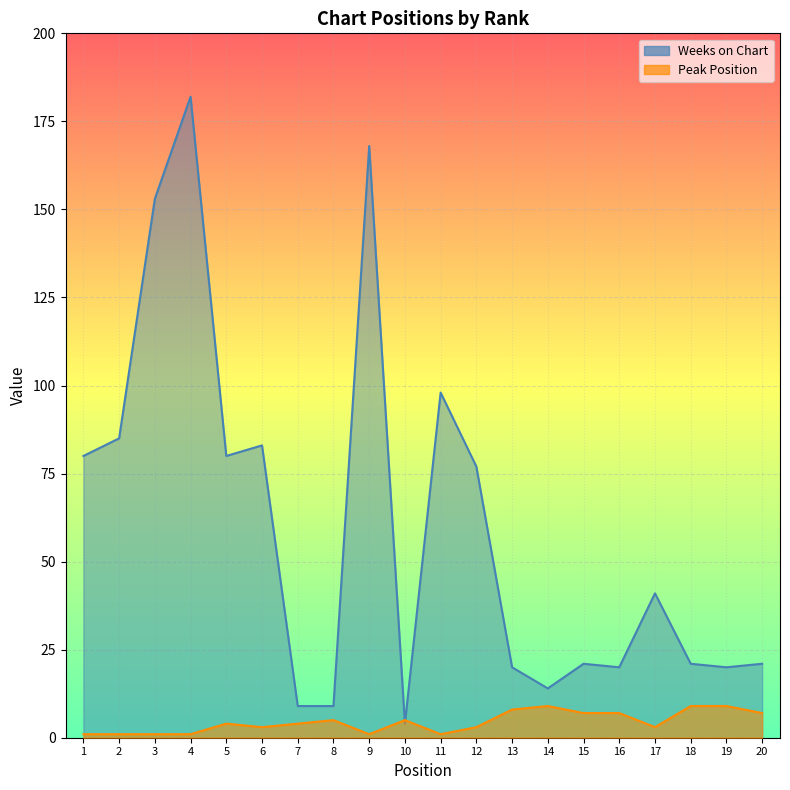

What is the difference between the Peak Position values at 2 and 14?

8